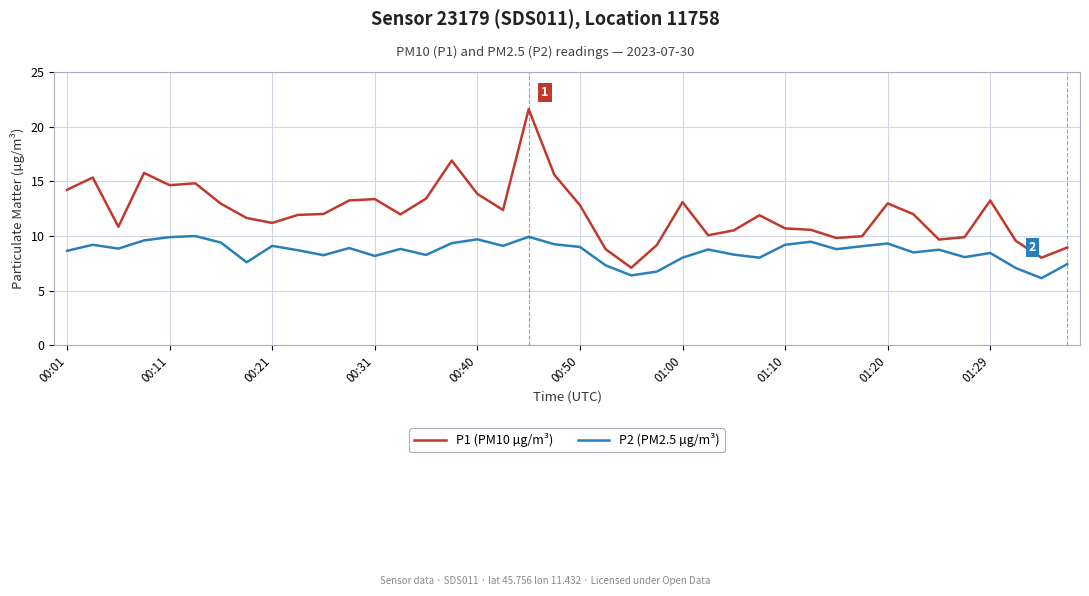

Which series has the widest spread of values?

P1 (PM10 µg/m³)